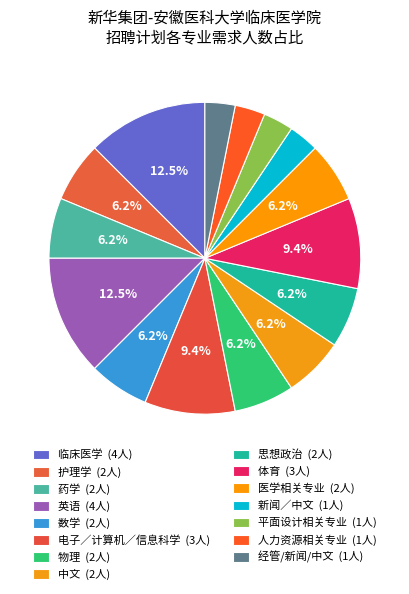

What is the change in value from 英语 to 人力资源相关专业?

-3